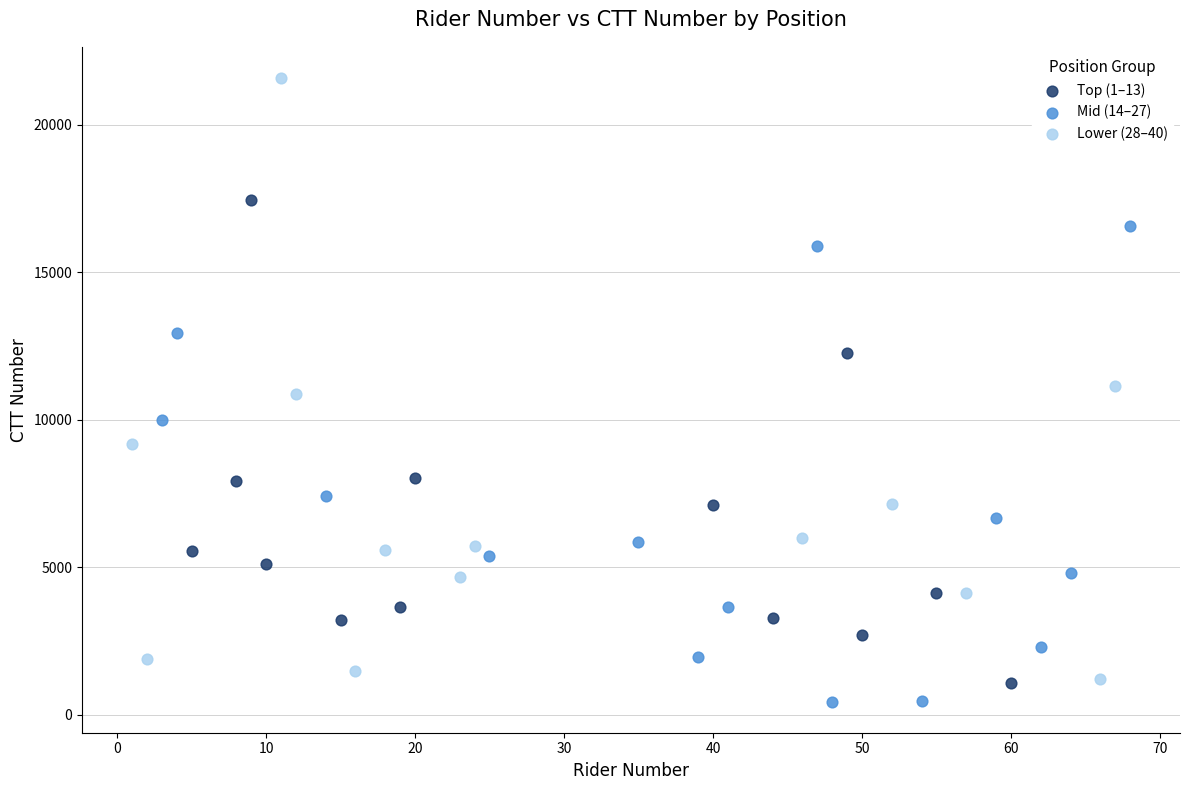

Which series contains the lowest Y value?

Mid (14–27)